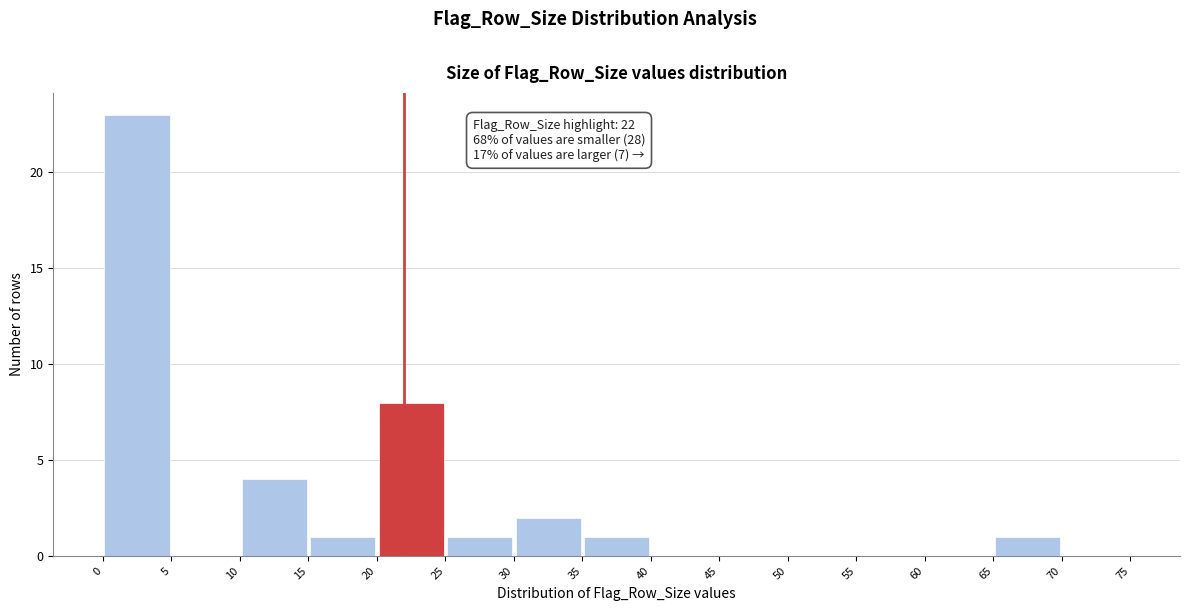

Over which range of the x-axis is the bar tallest?

0 to 5